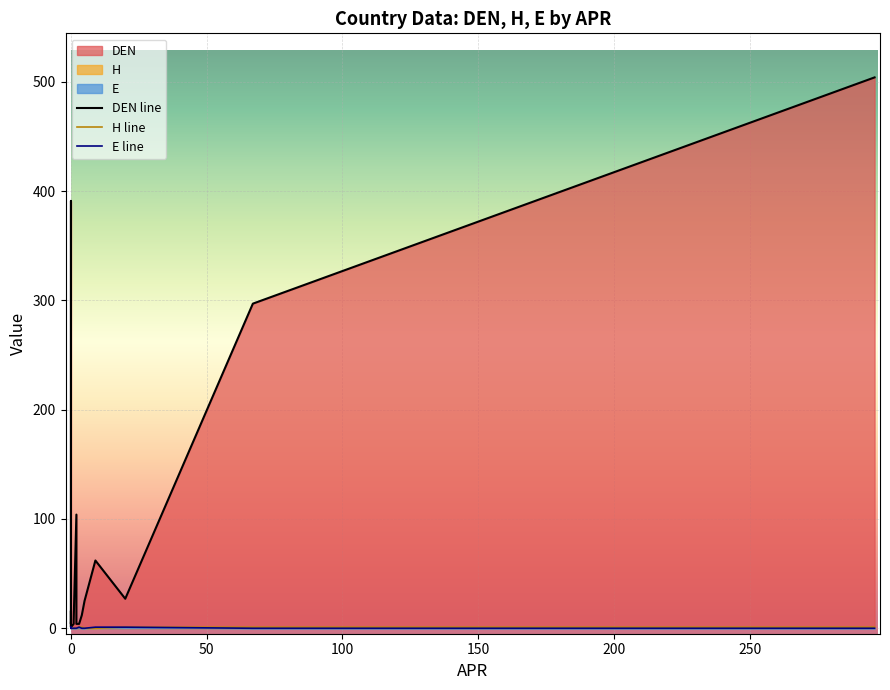

What is the label of the 13th point from the left?

BURUNDI